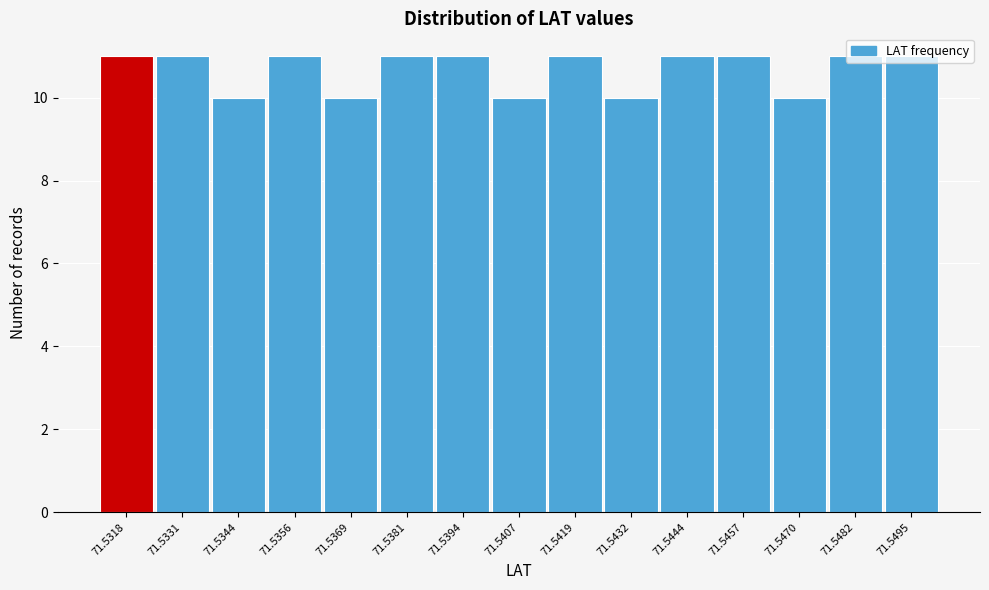

The value at 71.5457 is 16. True or false?

False